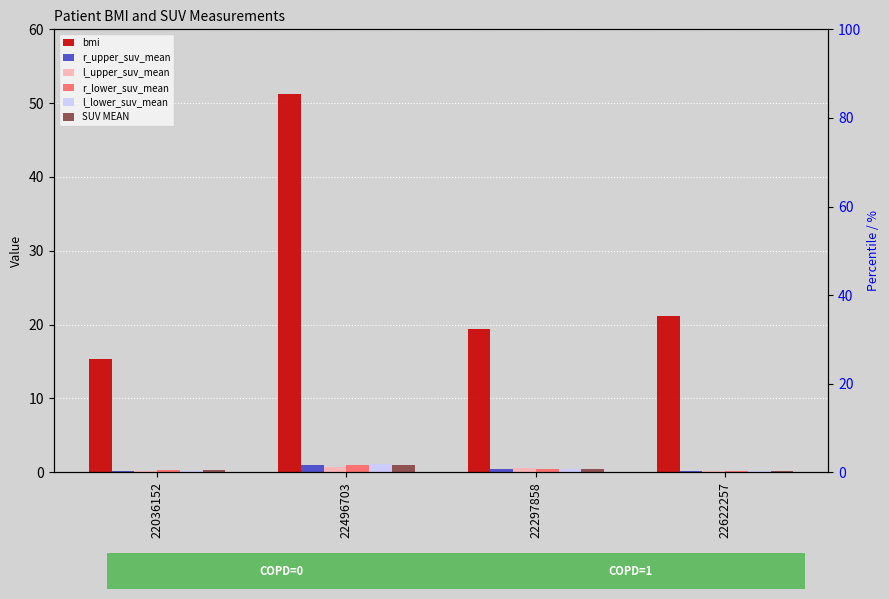

Reading left to right, transcribe all the data shown in this chart.

bmi: 22036152=15.3	22496703=51.2	22297858=19.4	22622257=21.2
r_upper_suv_mean: 22036152=0.2	22496703=1.0	22297858=0.5	22622257=0.1
l_upper_suv_mean: 22036152=0.2	22496703=0.8	22297858=0.6	22622257=0.2
r_lower_suv_mean: 22036152=0.4	22496703=1.0	22297858=0.4	22622257=0.1
l_lower_suv_mean: 22036152=0.2	22496703=1.1	22297858=0.4	22622257=0.2
SUV MEAN: 22036152=0.2	22496703=1.0	22297858=0.5	22622257=0.2